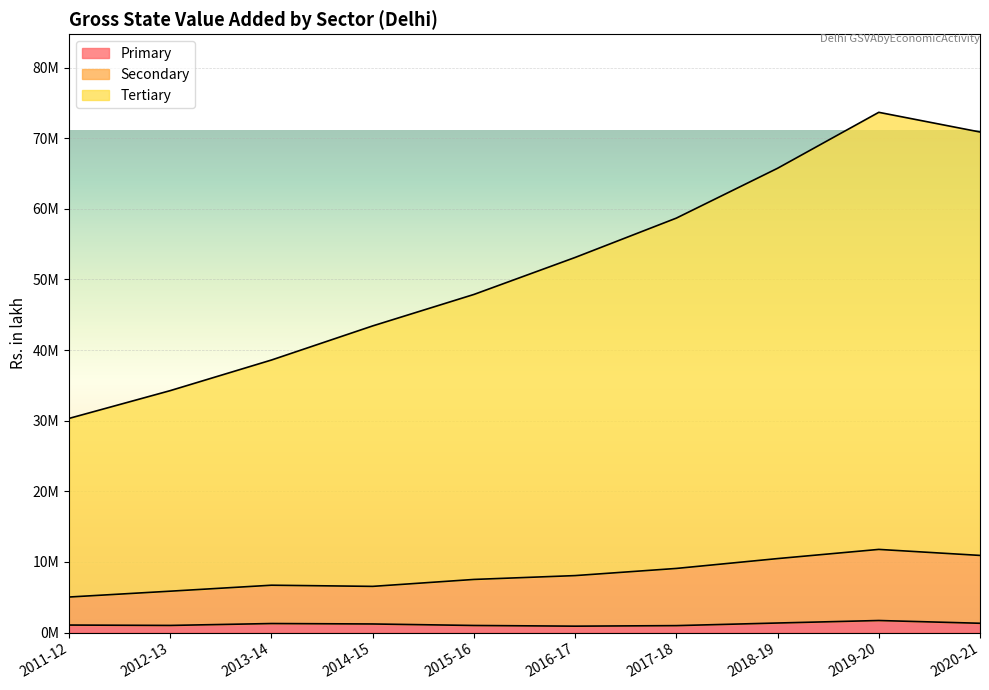

At which category does Secondary reach its first local valley?

2014-15